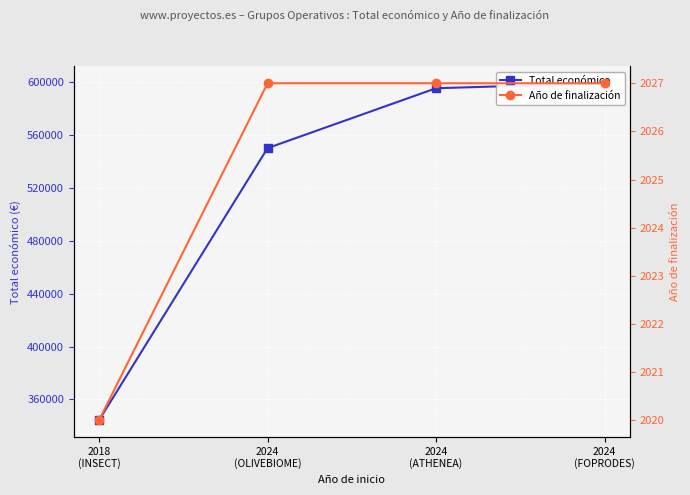

What is the difference between the highest and lowest values at 2024
(FOPRODES)?

597184